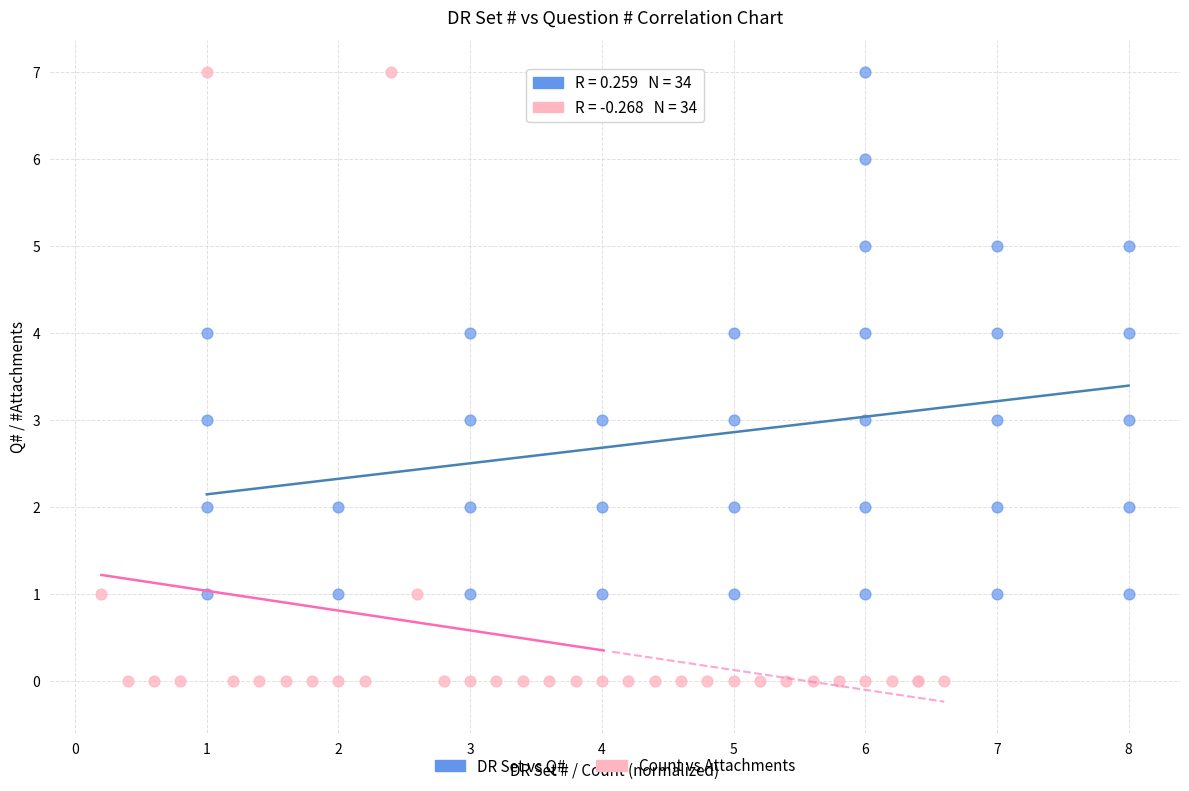

Which series has the widest spread of Y values?

Count vs Attachments